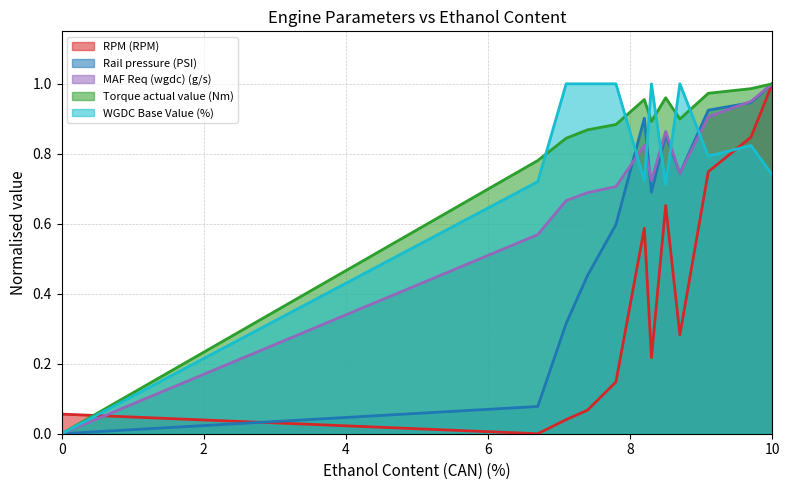

In MAF Req (wgdc) (g/s), how many points are lower than both neighbors (excluding endpoints)?

2